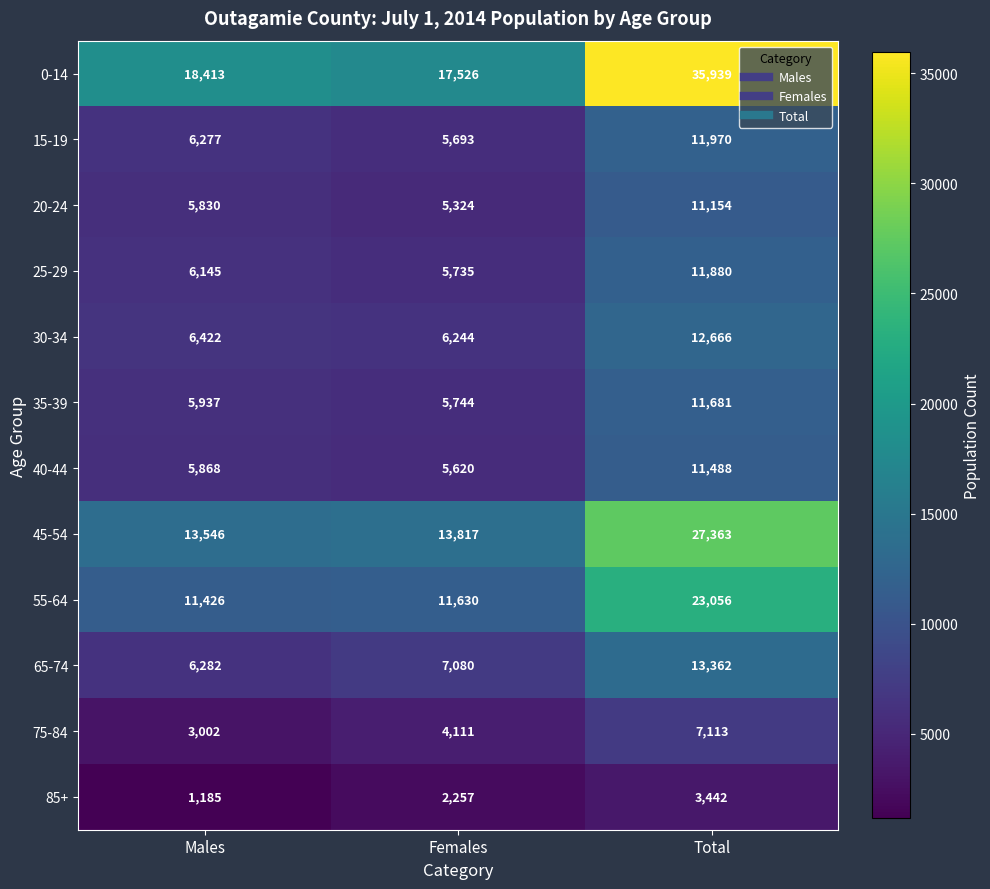

What is the maximum value for 65-74?

13362